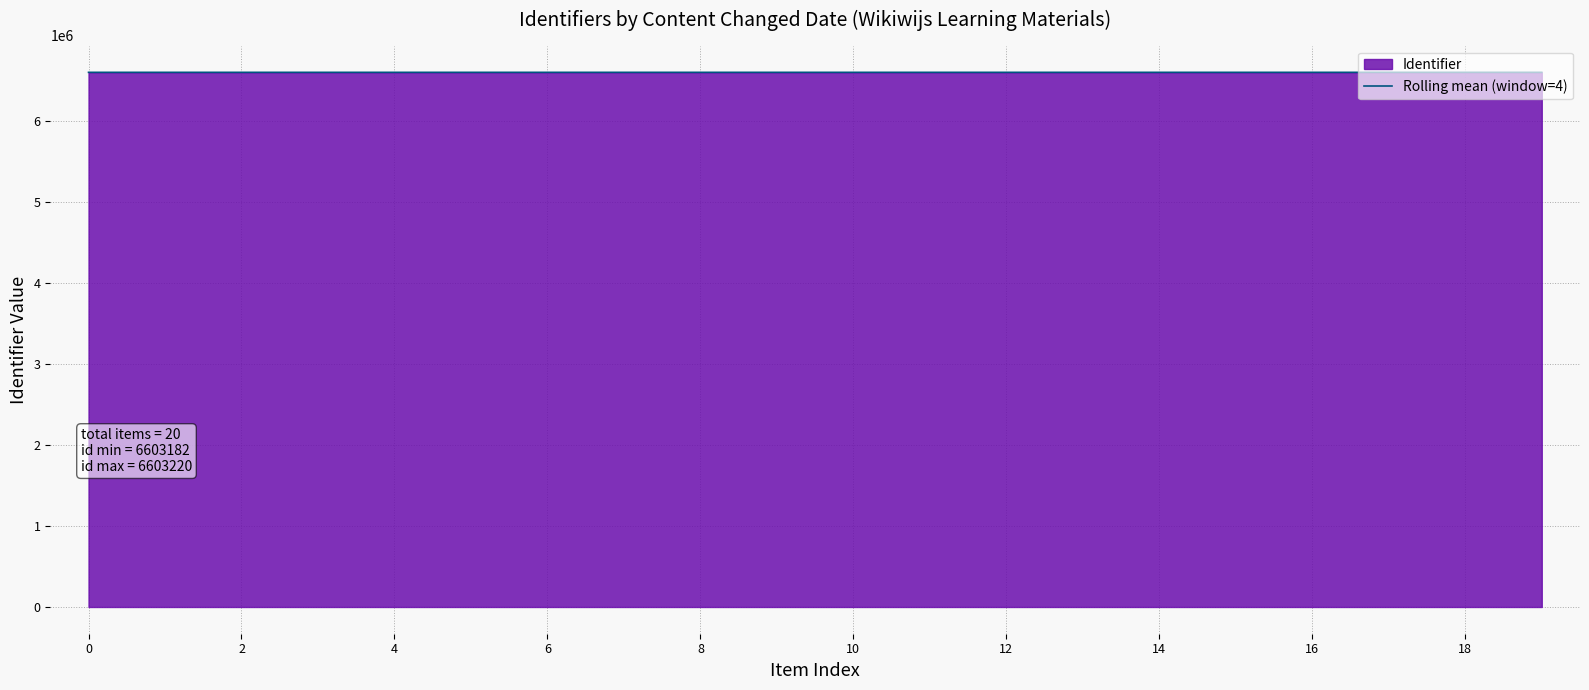

The value of Rolling mean (window=4) at 16 is 9555436.0. True or false?

False